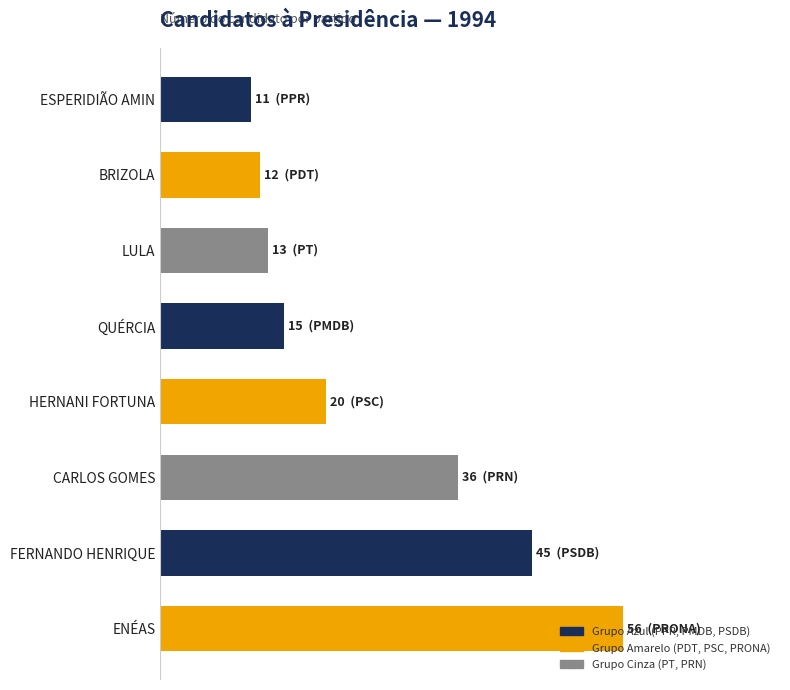

List the labels in order of value, smallest first.

ESPERIDIÃO AMIN, BRIZOLA, LULA, QUÉRCIA, HERNANI FORTUNA, CARLOS GOMES, FERNANDO HENRIQUE, ENÉAS